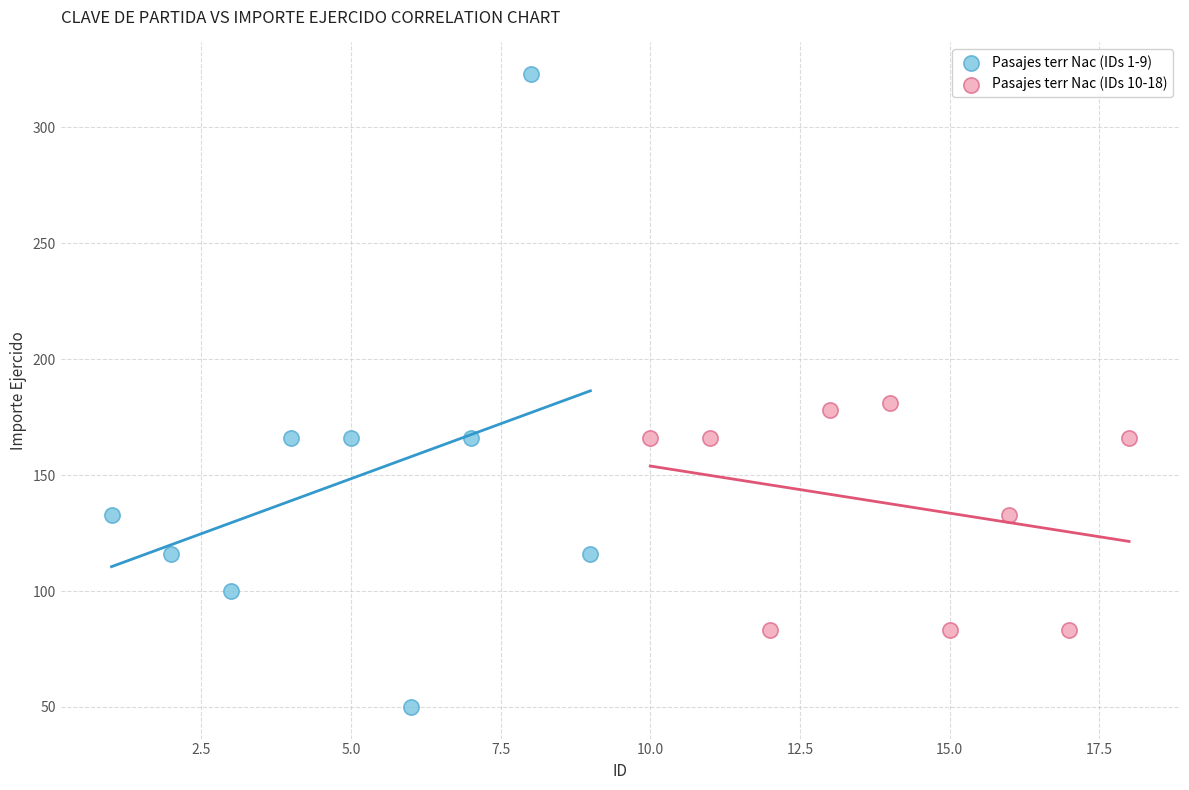

Which series contains the lowest Y value?

Pasajes terr Nac (IDs 1-9)